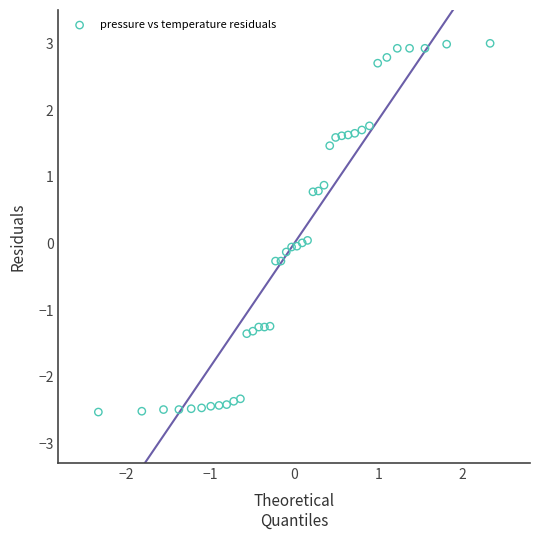

What is the range of X values (max minus min)?

4.7